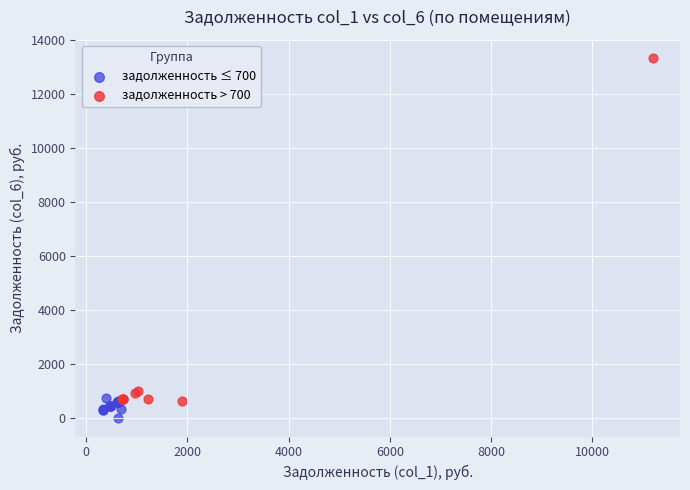

Which series has the largest Y range (max minus min)?

задолженность > 700